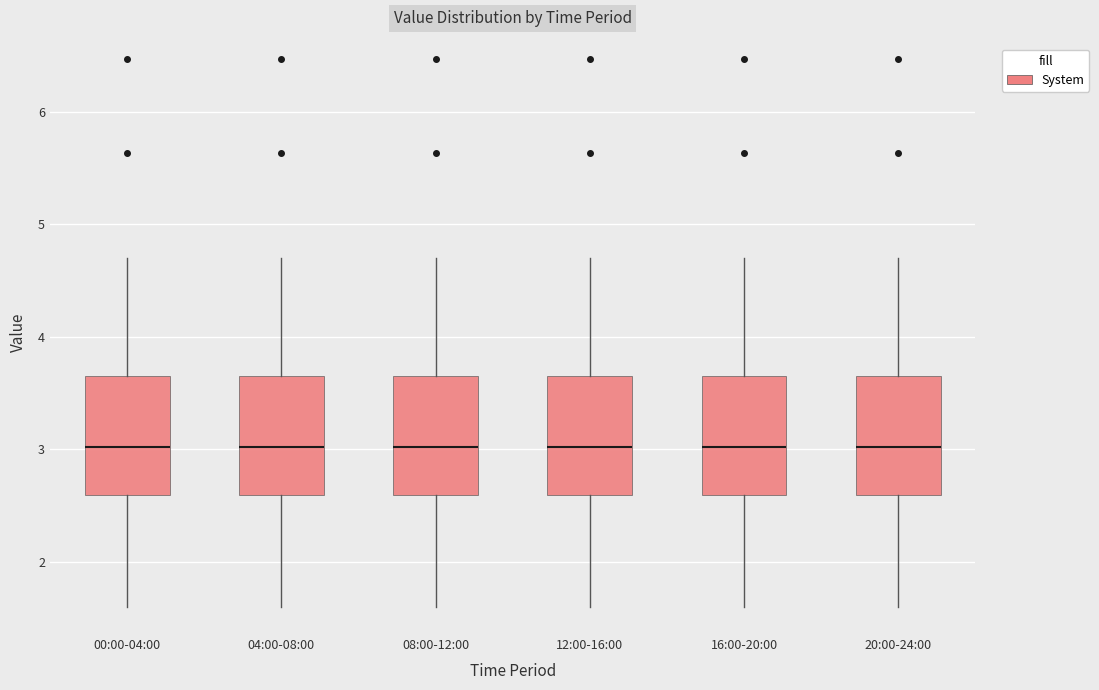

Reading left to right, read every box against the y-axis: the position of its median line, the range the box covers, and the ends of its whiskers. The values are not printed on the chart, so give them approximately, as read against the axis.

00:00-04:00: median 3.0, box 2.6 to 3.6, whiskers 1.6 to 4.7
04:00-08:00: median 3.0, box 2.6 to 3.6, whiskers 1.6 to 4.7
08:00-12:00: median 3.0, box 2.6 to 3.6, whiskers 1.6 to 4.7
12:00-16:00: median 3.0, box 2.6 to 3.6, whiskers 1.6 to 4.7
16:00-20:00: median 3.0, box 2.6 to 3.6, whiskers 1.6 to 4.7
20:00-24:00: median 3.0, box 2.6 to 3.6, whiskers 1.6 to 4.7